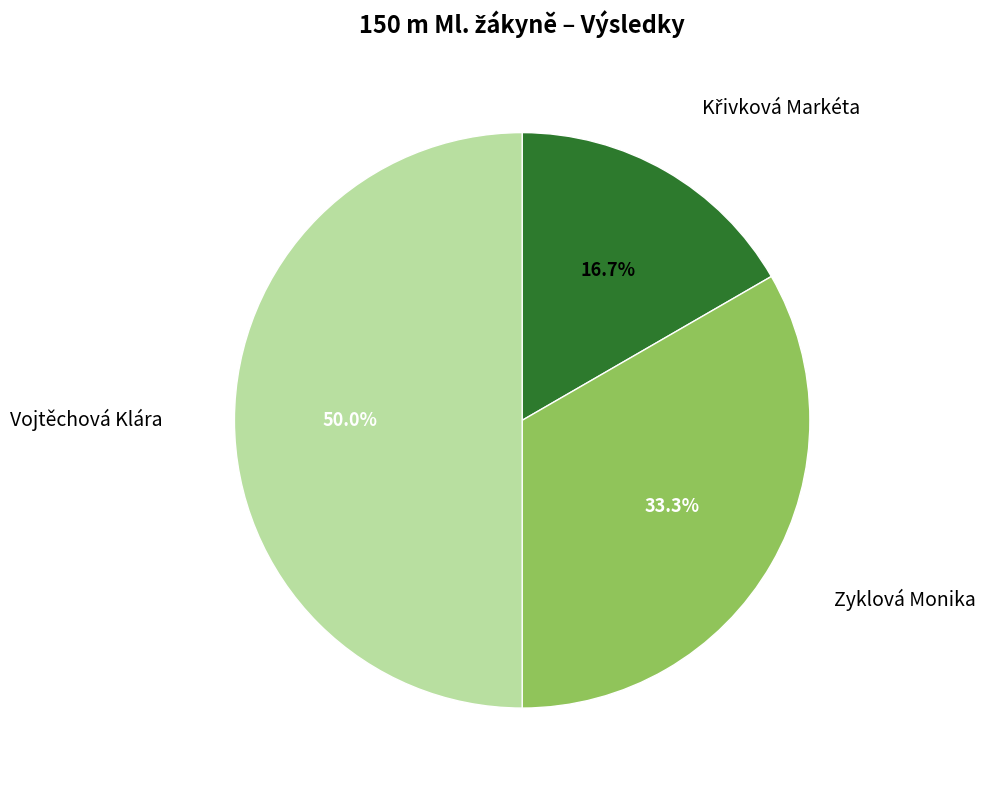

What is the ratio of the value at Vojtěchová Klára to the value at Zyklová Monika?

1.5